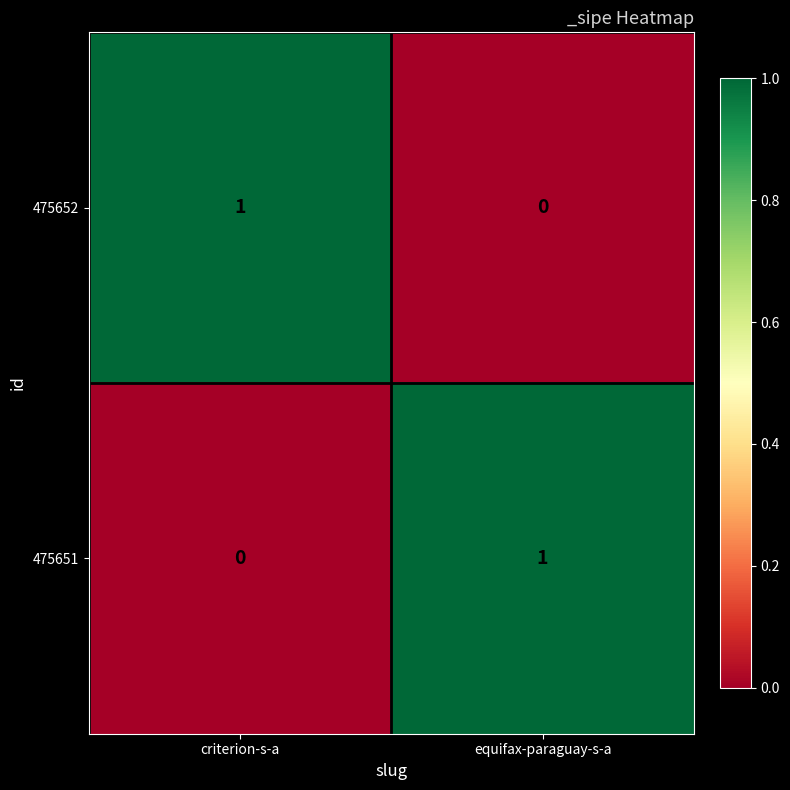

At how many categories does at least one series exceed 0?

2